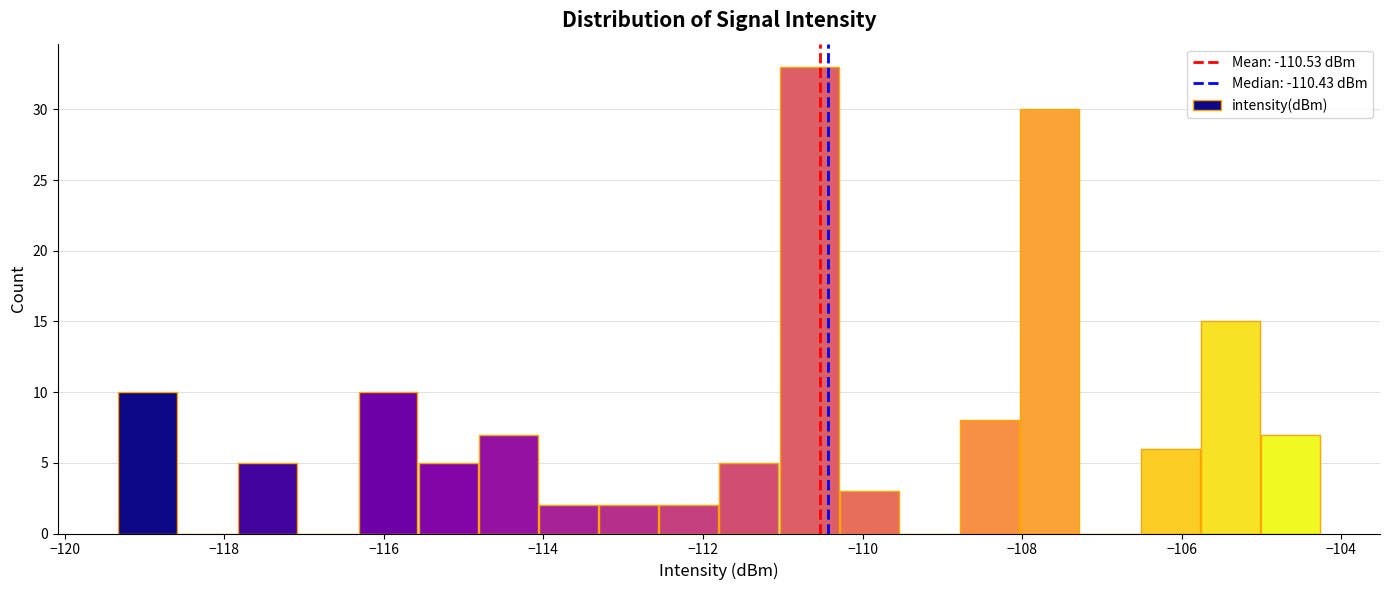

Around what value on the x-axis is the tallest bar? Give the approximate position of its centre, as read against the axis.

-110.6